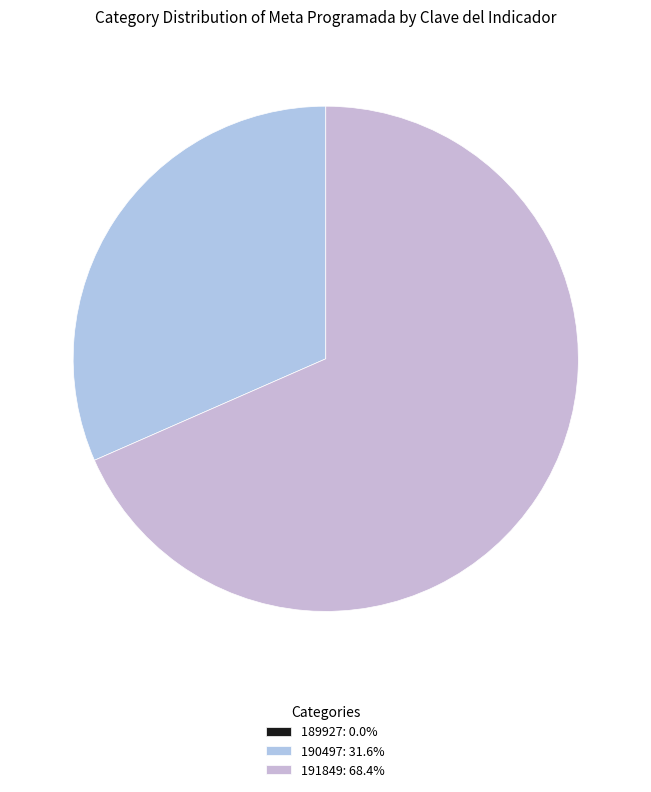

Which slice is the smallest?

189927